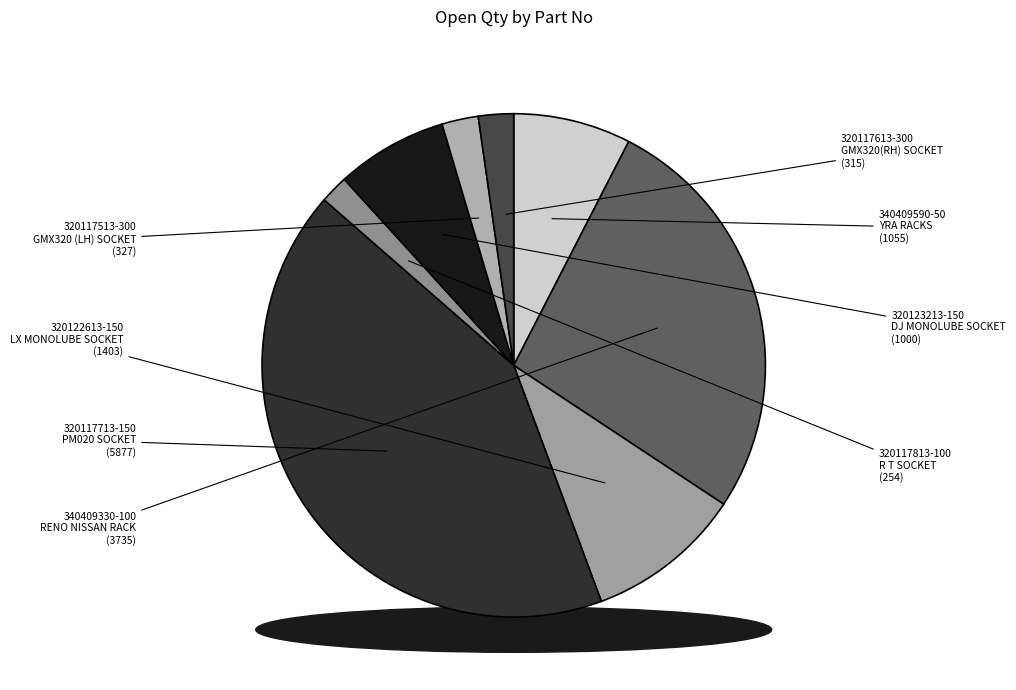

Which has a higher value, 320123213-150
DJ MONOLUBE SOCKET or 320117713-150
PM020 SOCKET?

320117713-150
PM020 SOCKET